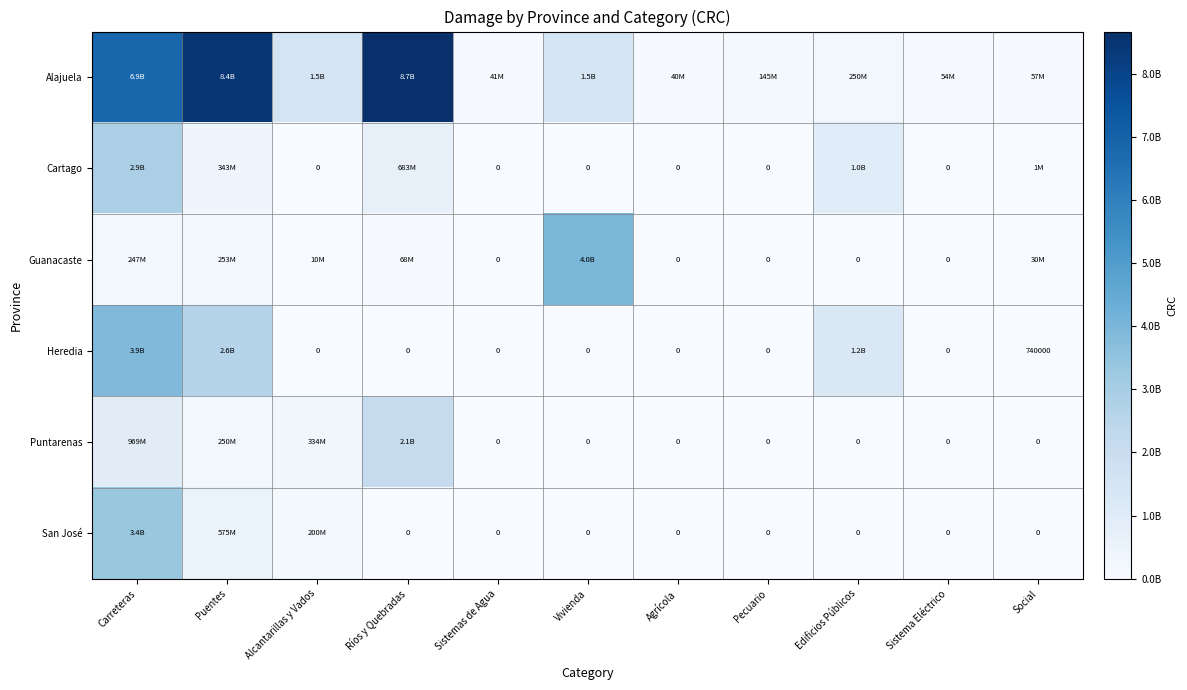

What is the total value across all series at Agrícola?

39851164.0